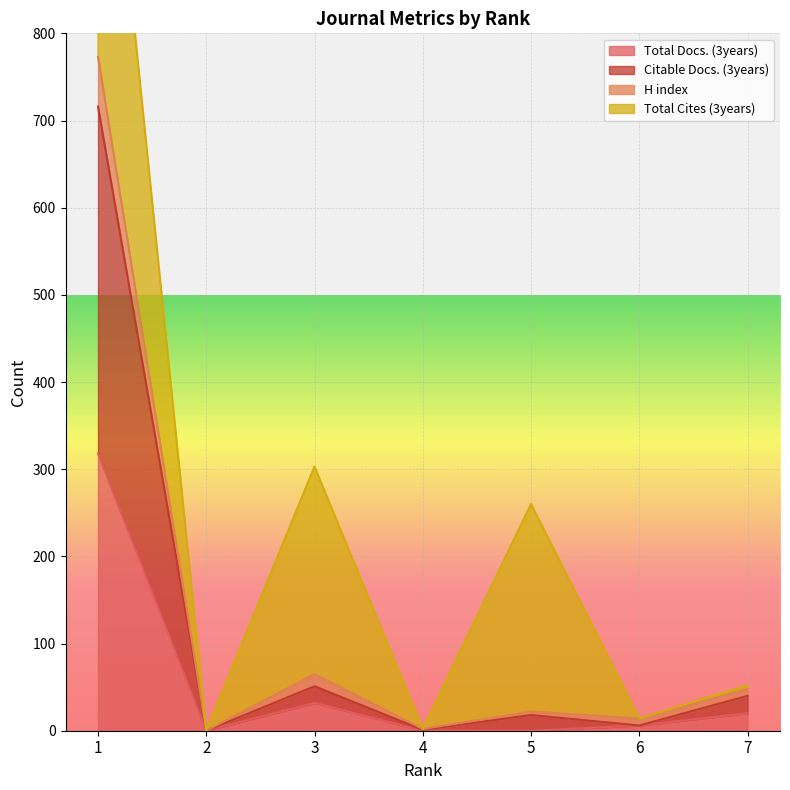

What is the difference between the highest and lowest values at 4?

2